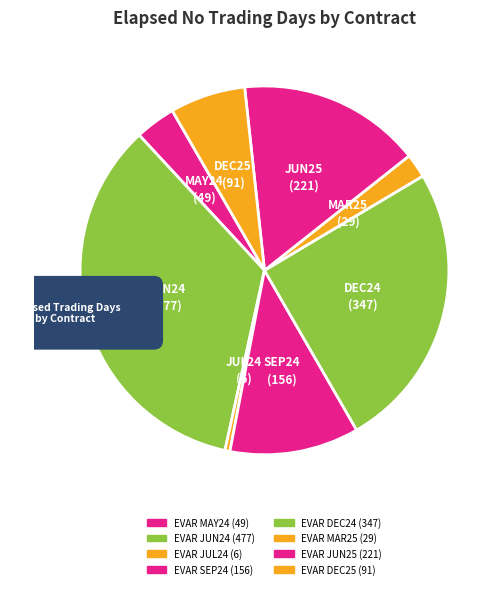

To the nearest percent, what is the difference between the EVAR MAR25 and EVAR SEP24 slice percentages?

9%